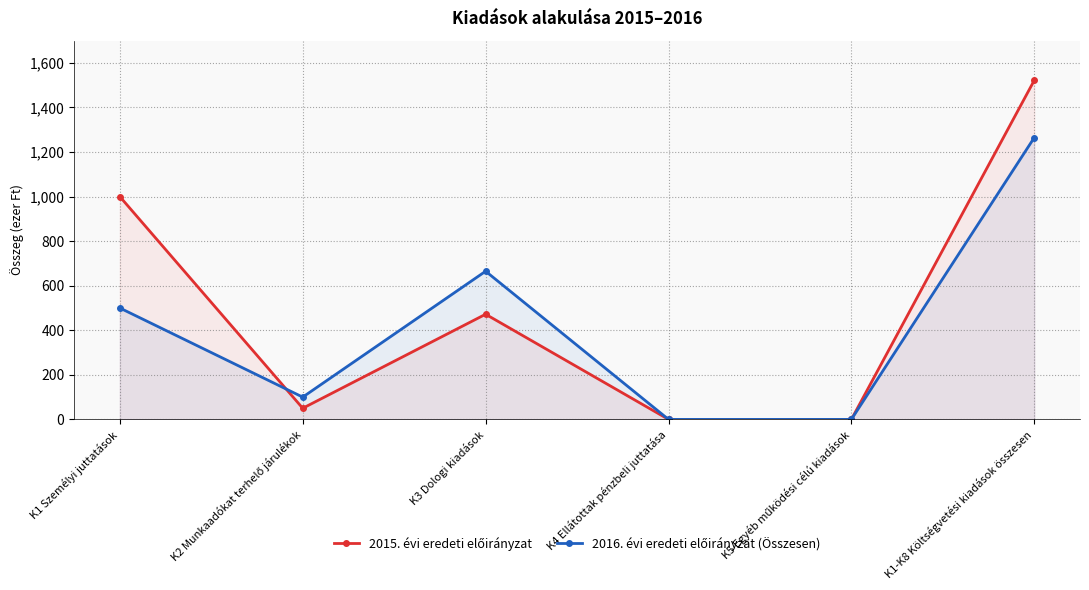

The 2016. évi eredeti előirányzat (Összesen) series shows 500 at K1 Személyi juttatások. True or false?

True